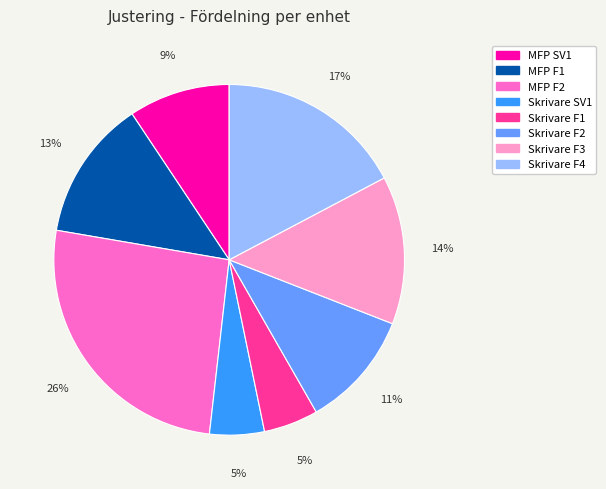

How many segments does this pie chart have?

8